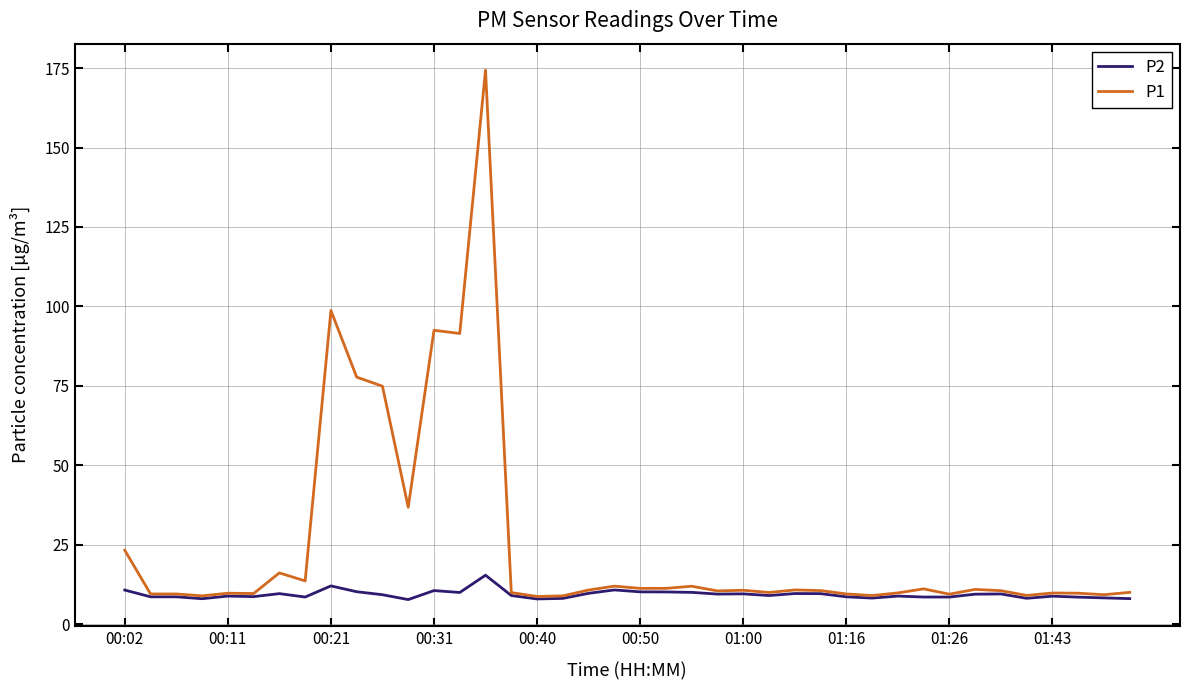

What is the minimum value for P2?

7.7